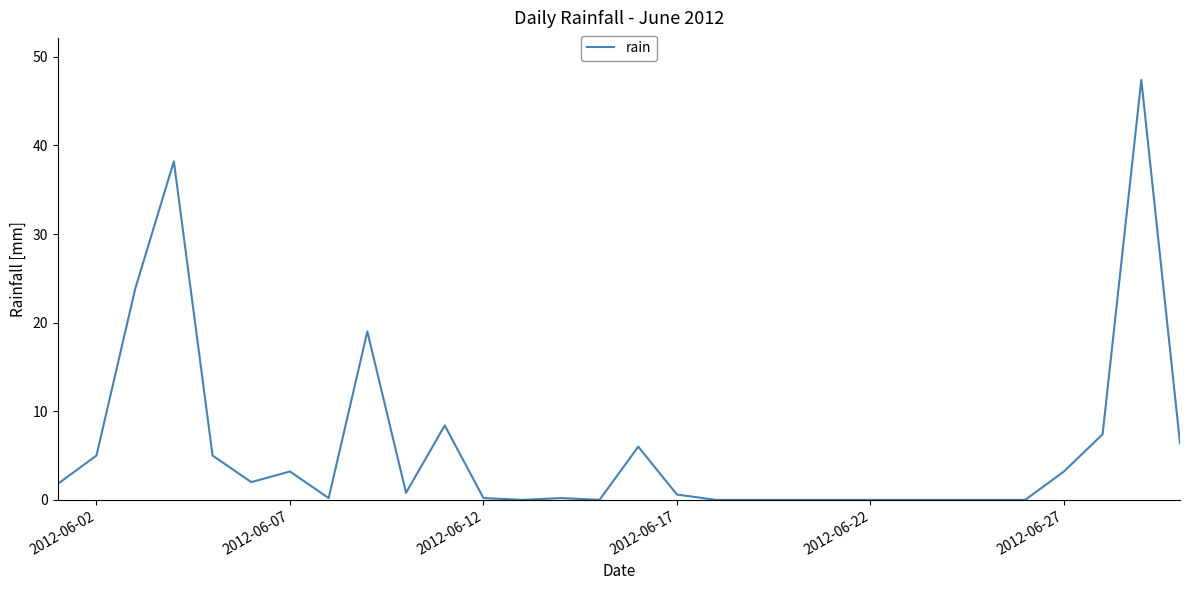

What is the difference between the maximum and minimum values?

47.4